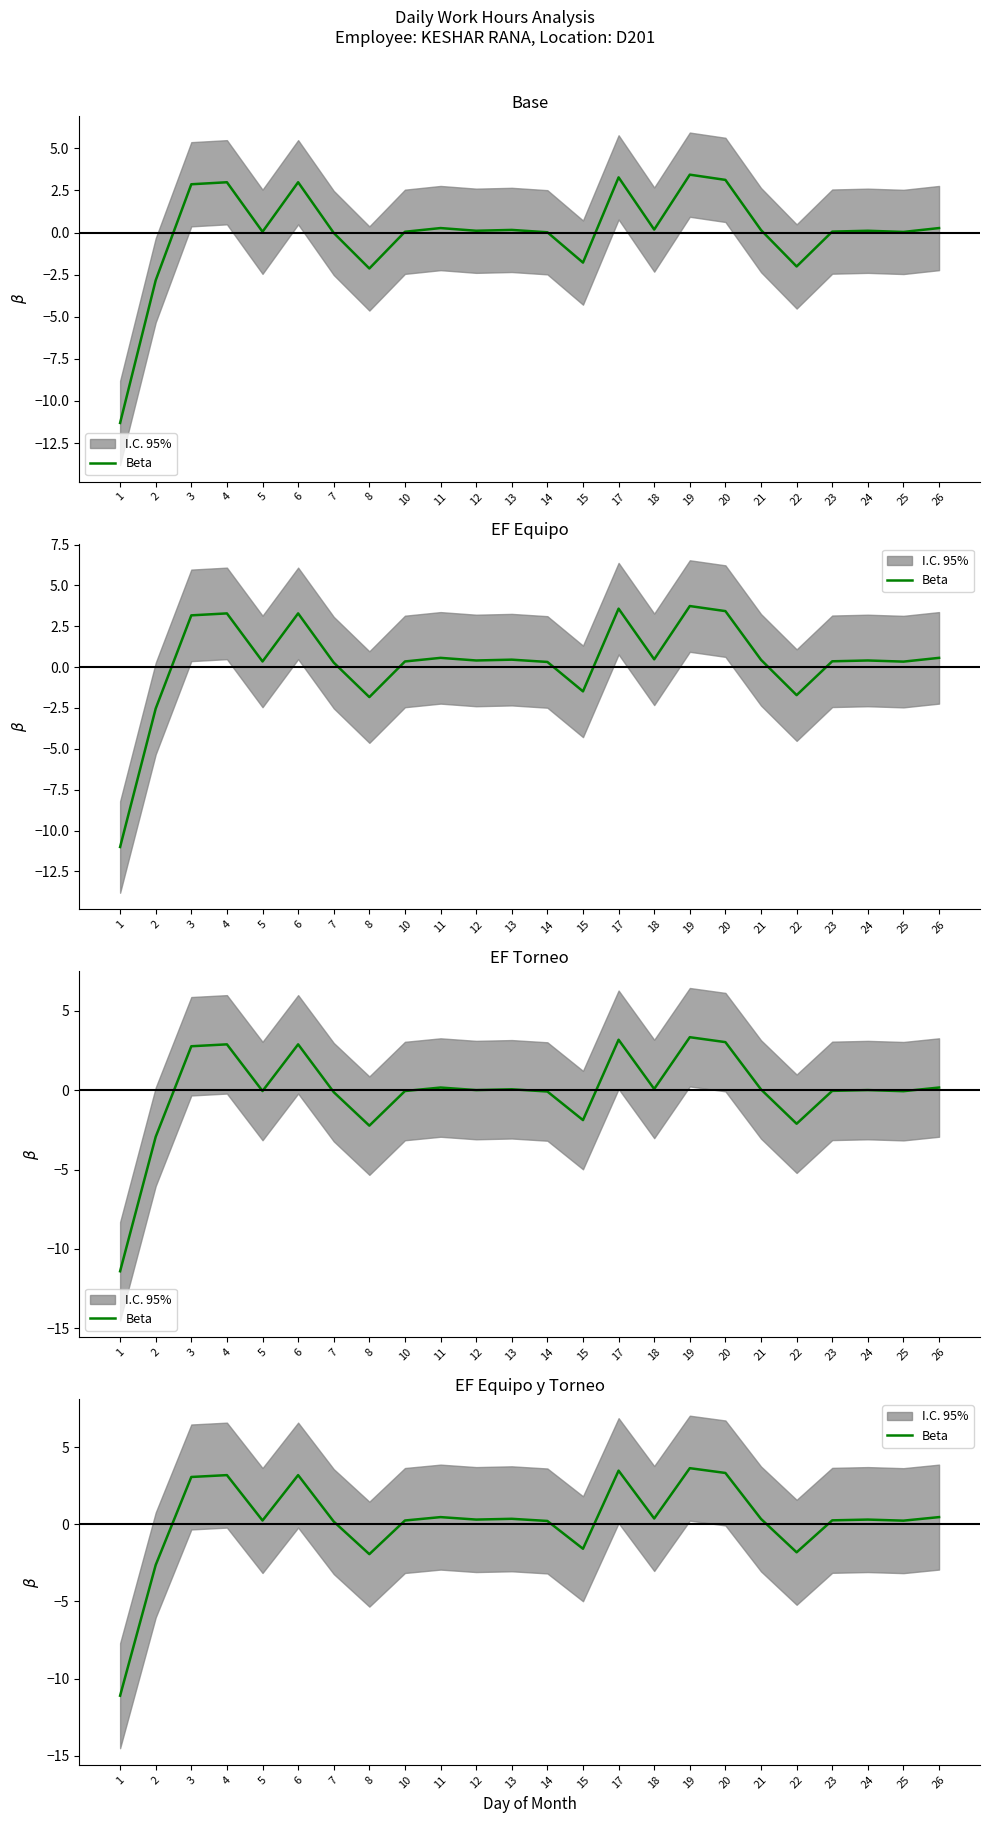

Which label corresponds to the largest value in the chart?

19